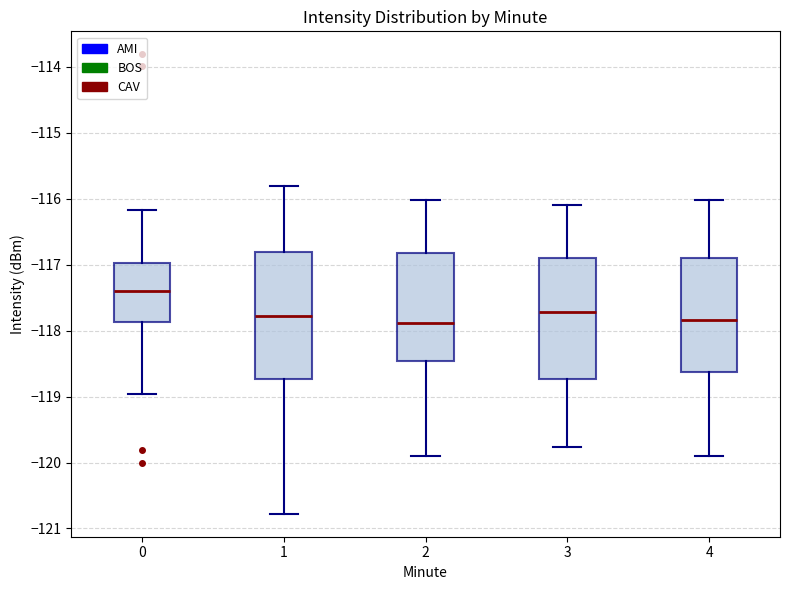

Reading left to right, transcribe this box plot: for each box, give where its median line is, the range the box spans, and where its two whiskers end, as read against the y-axis. The values are not printed on the chart, so give them approximately, as read against the axis.

0: median -117.4, box -117.9 to -117.0, whiskers -119.0 to -116.2
1: median -117.8, box -118.7 to -116.8, whiskers -120.8 to -115.8
2: median -117.9, box -118.5 to -116.8, whiskers -119.9 to -116.0
3: median -117.7, box -118.7 to -116.9, whiskers -119.8 to -116.1
4: median -117.8, box -118.6 to -116.9, whiskers -119.9 to -116.0